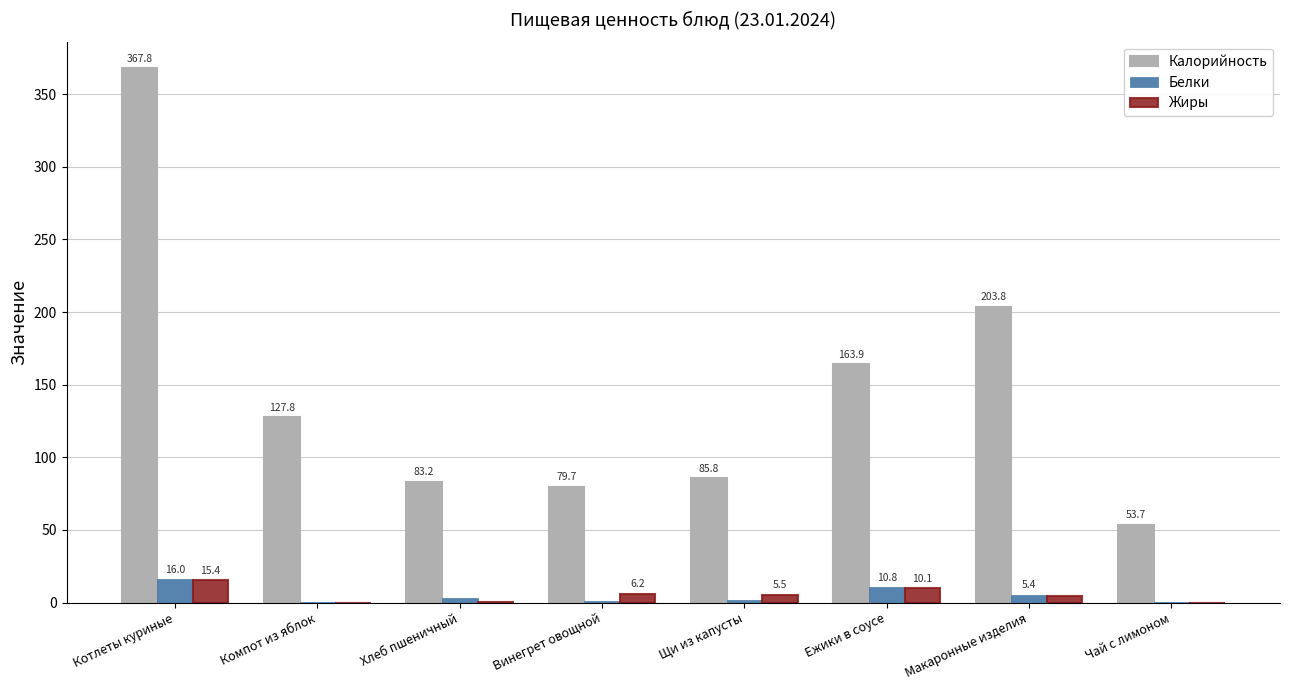

What is the total value across all series at Щи из капусты?

93.1